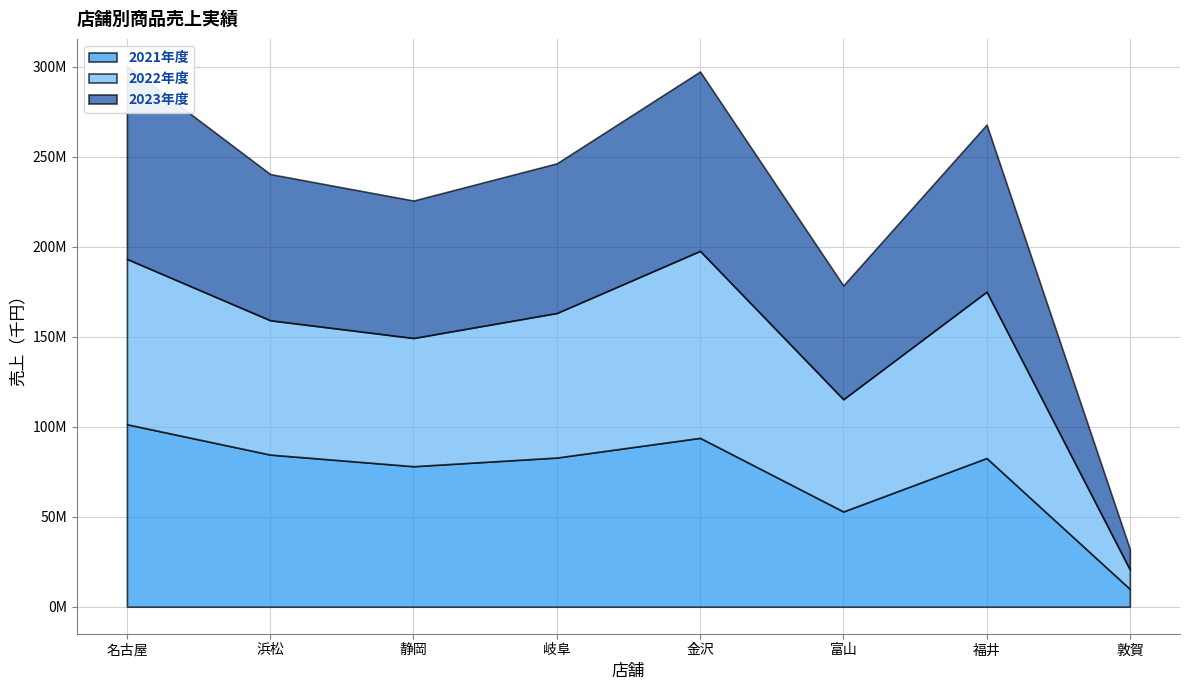

What is the sum of the 2022年度 values at 岐阜 and 名古屋?

172183000